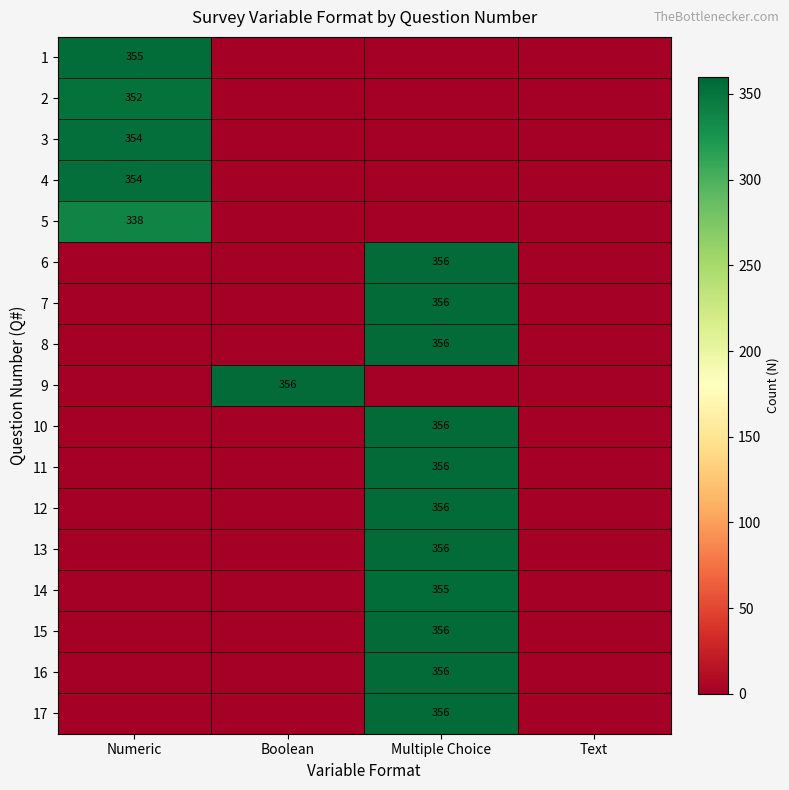

True or false: 3 has a value of 156 at Numeric.

False